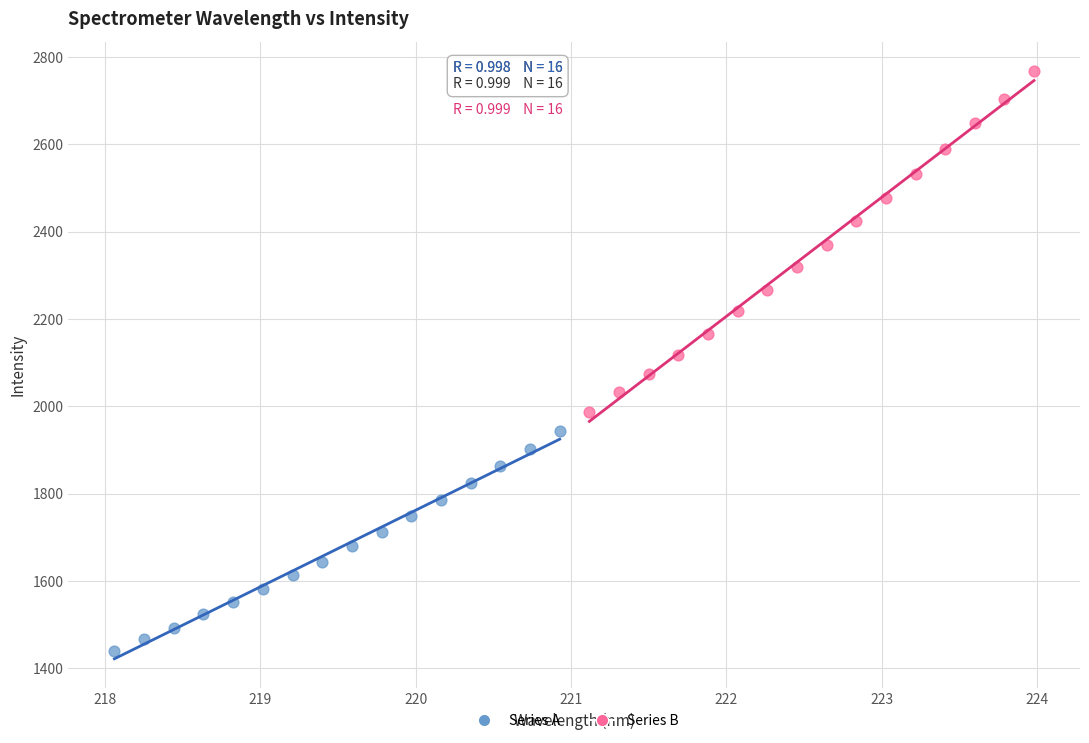

Which series has the widest spread of Y values?

Series B